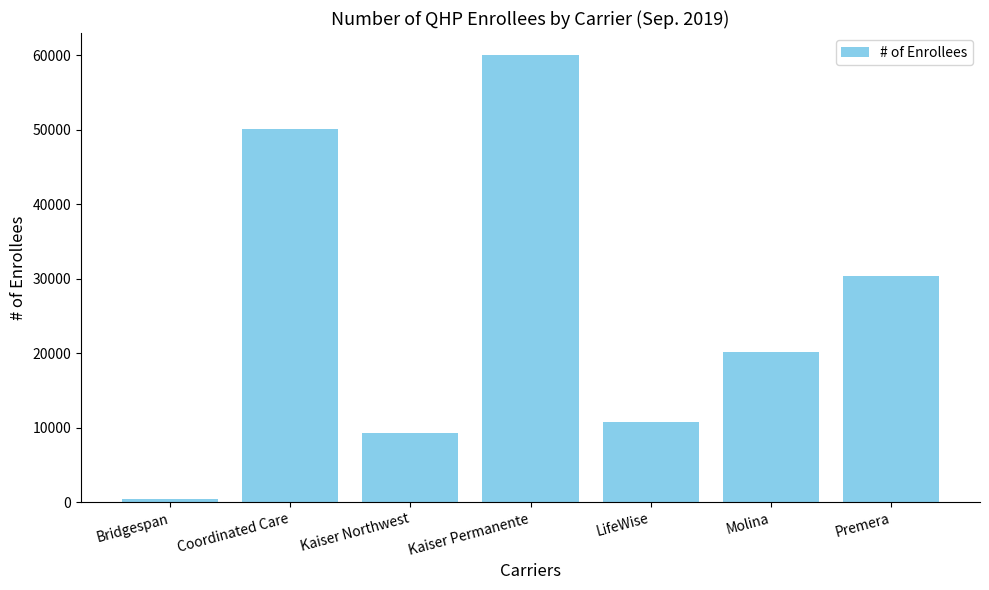

What is the change in value from Coordinated Care to Molina?

-29894